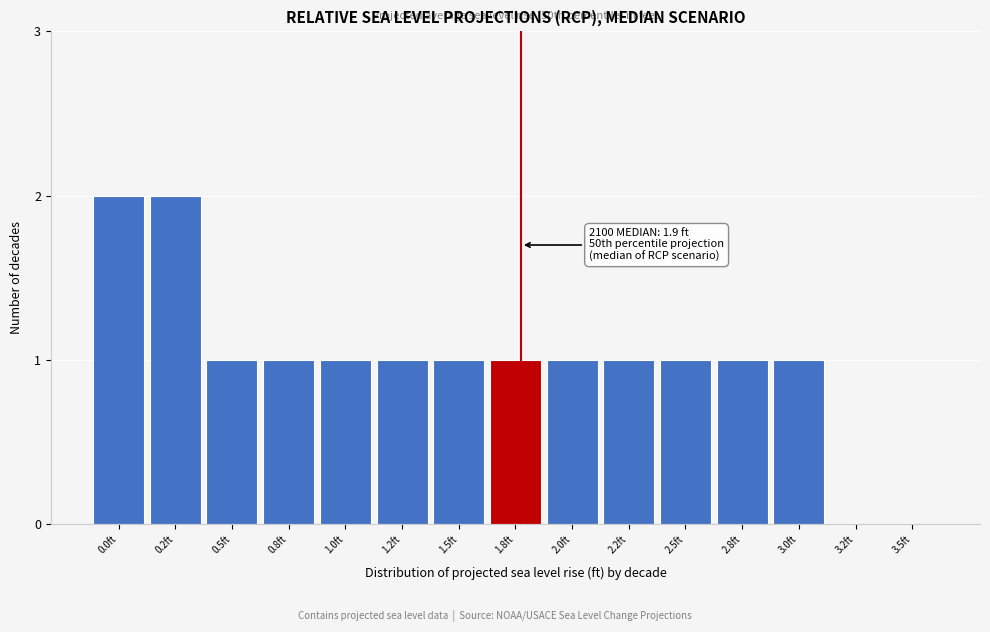

Reading right to left, list all the values displayed in this chart.

3.5ft=0	3.2ft=0	3.0ft=1	2.8ft=1	2.5ft=1	2.2ft=1	2.0ft=1	1.8ft=1	1.5ft=1	1.2ft=1	1.0ft=1	0.8ft=1	0.5ft=1	0.2ft=2	0.0ft=2